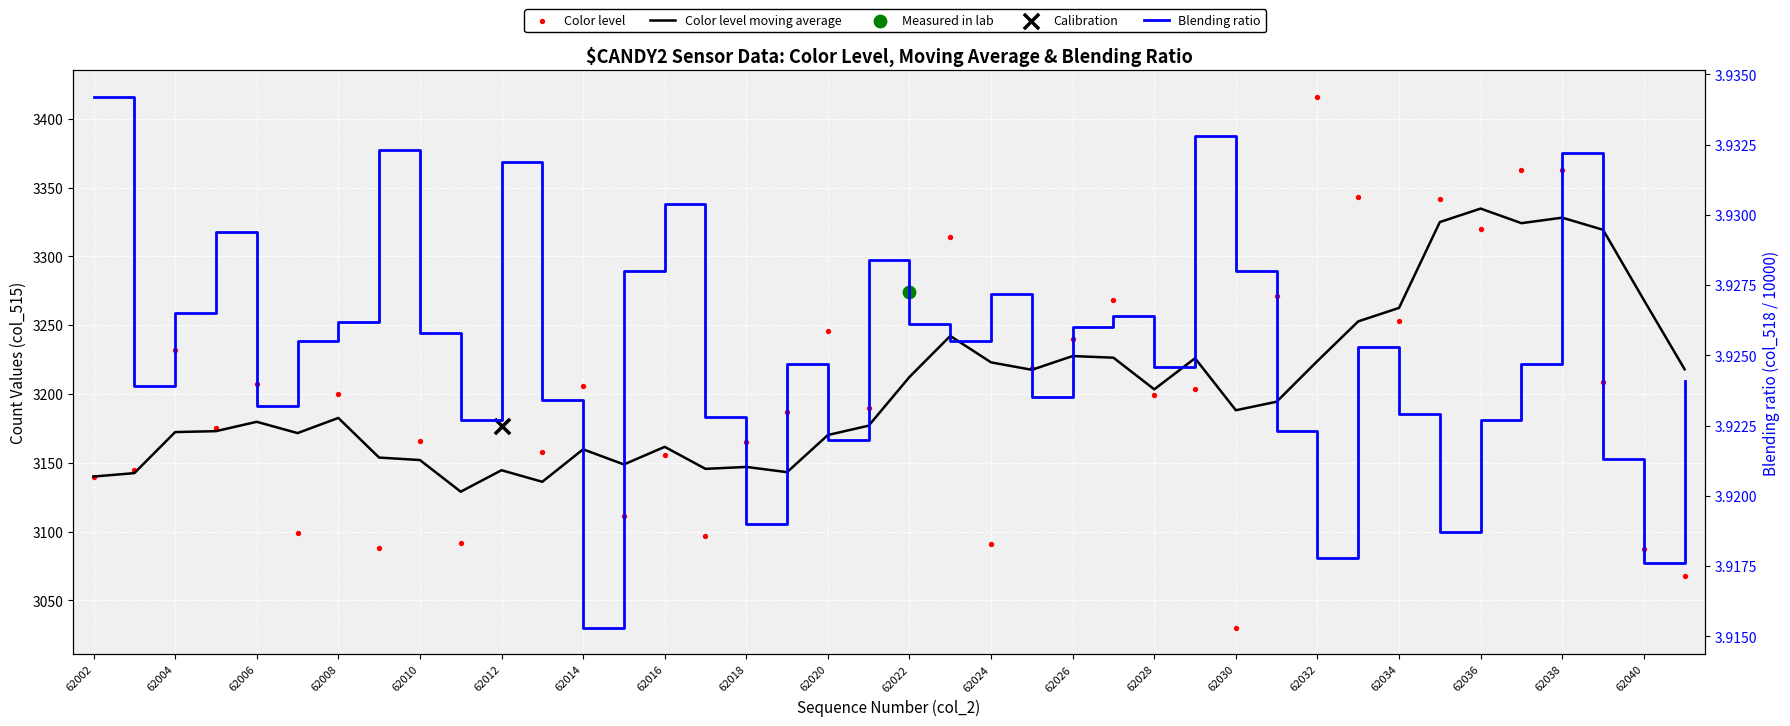

Which series has the largest total across all categories?

Color level moving average